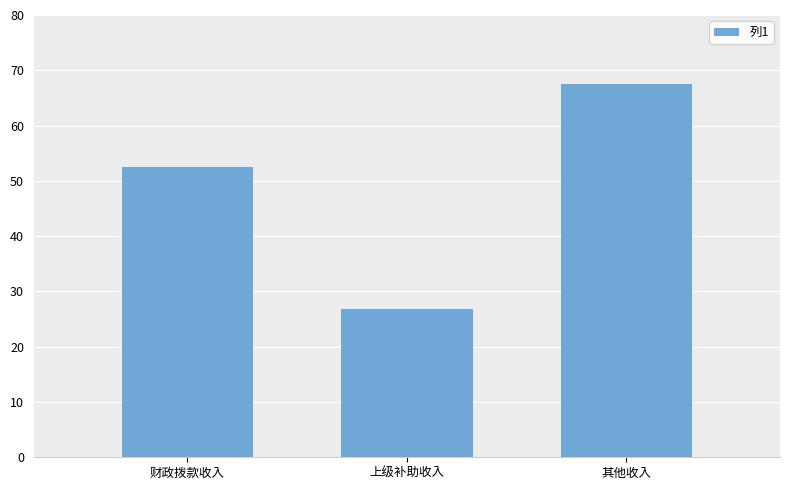

Rank the categories by value from highest to lowest.

其他收入, 财政拨款收入, 上级补助收入